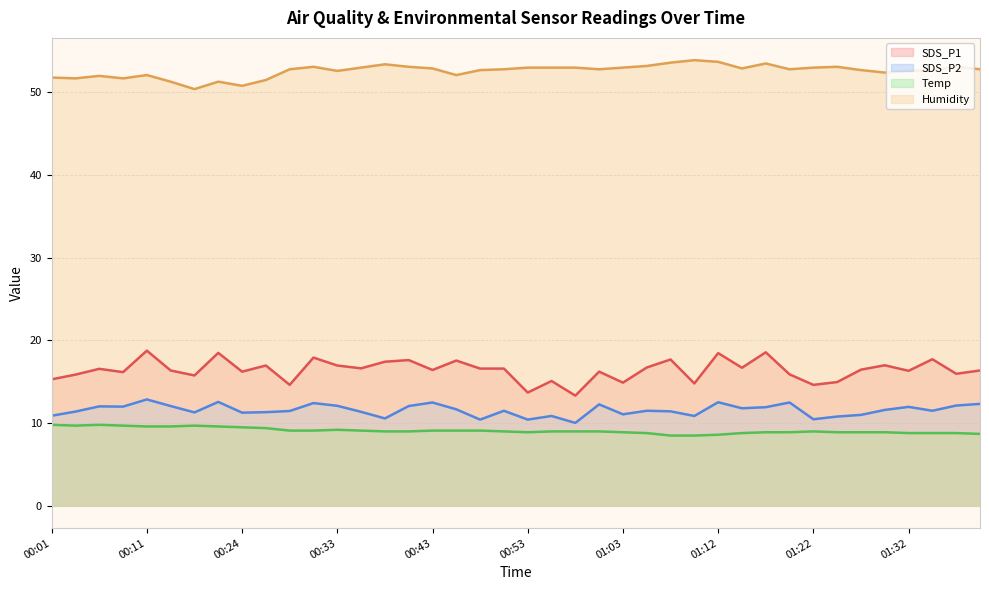

At which label does Humidity first exceed 52?

00:11